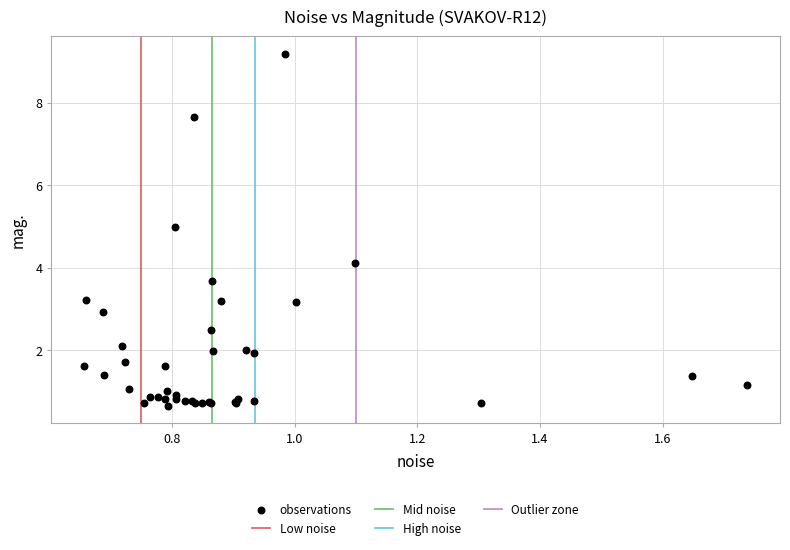

What Y value in the scatter plot is closest to 4?

4.1